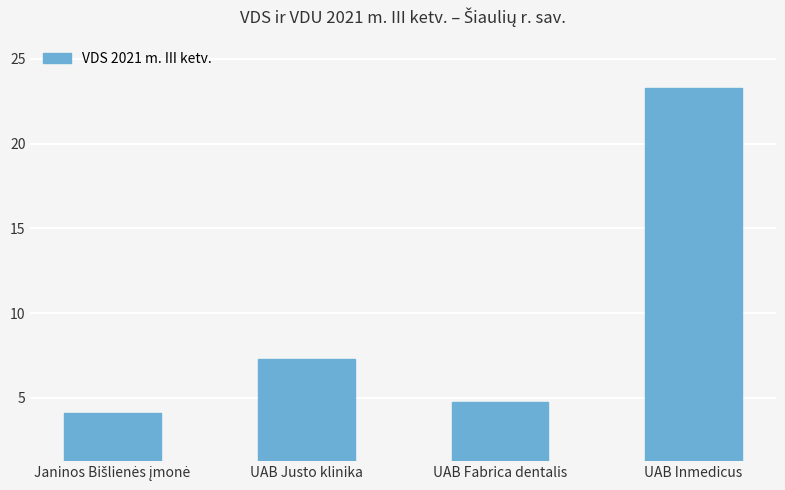

Reading left to right, list all the values displayed in this chart.

4.1	7.3	4.7	23.3